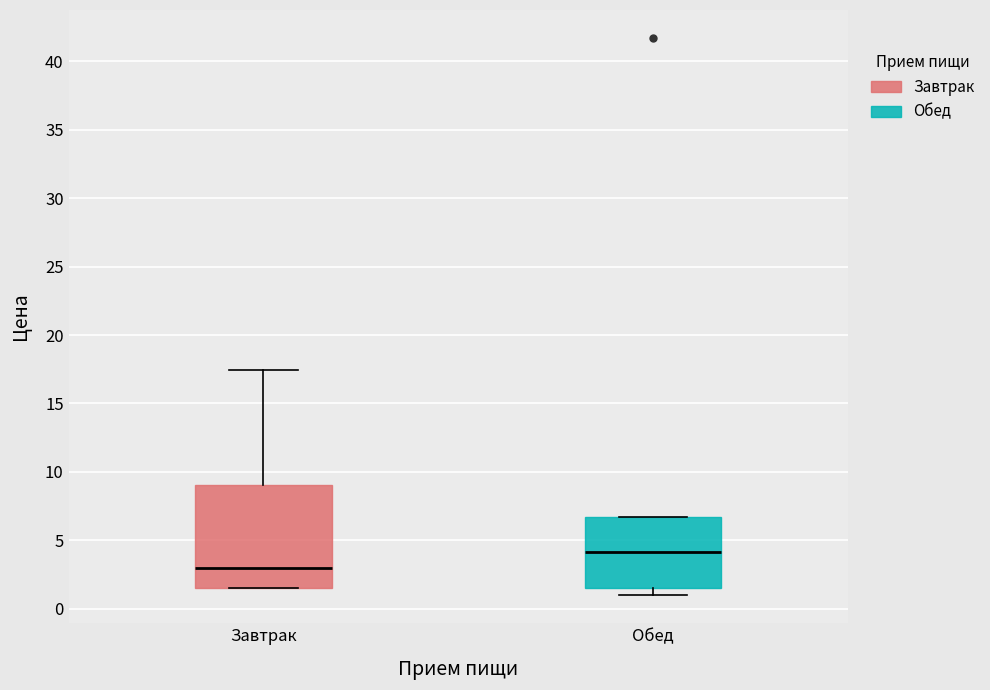

Reading left to right, read every box against the y-axis: the position of its median line, the range the box covers, and the ends of its whiskers. The values are not printed on the chart, so give them approximately, as read against the axis.

Завтрак: median 3.0, box 1.5 to 9.0, whiskers 1.5 to 17.5
Обед: median 4.0, box 1.5 to 6.5, whiskers 1.0 to 6.5